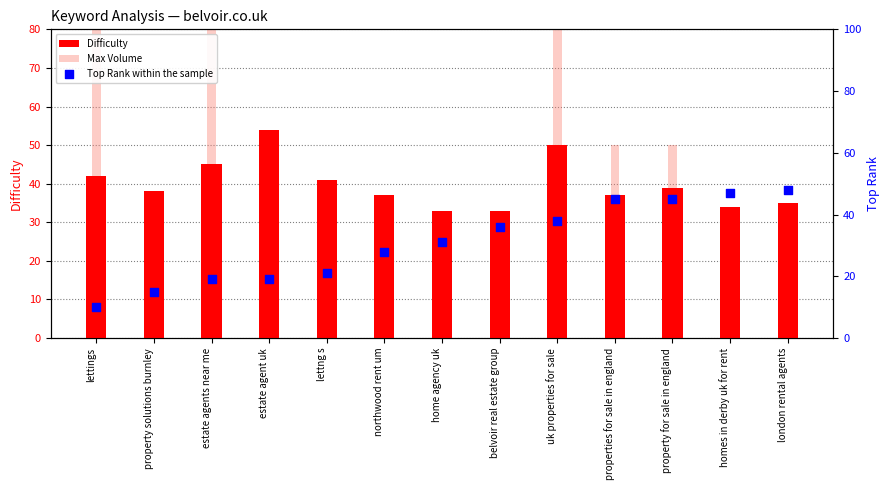

What is the total value across all series at northwood rent um?

75